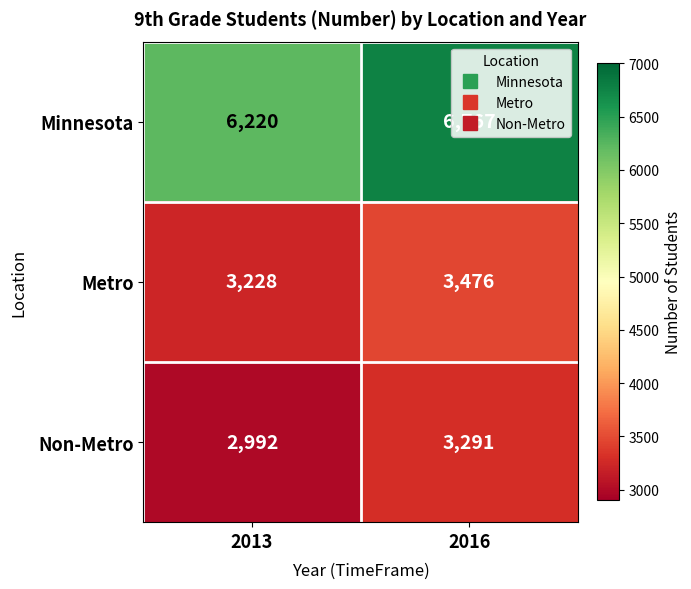

What is the spread (max minus min) of values at 2016?

3476